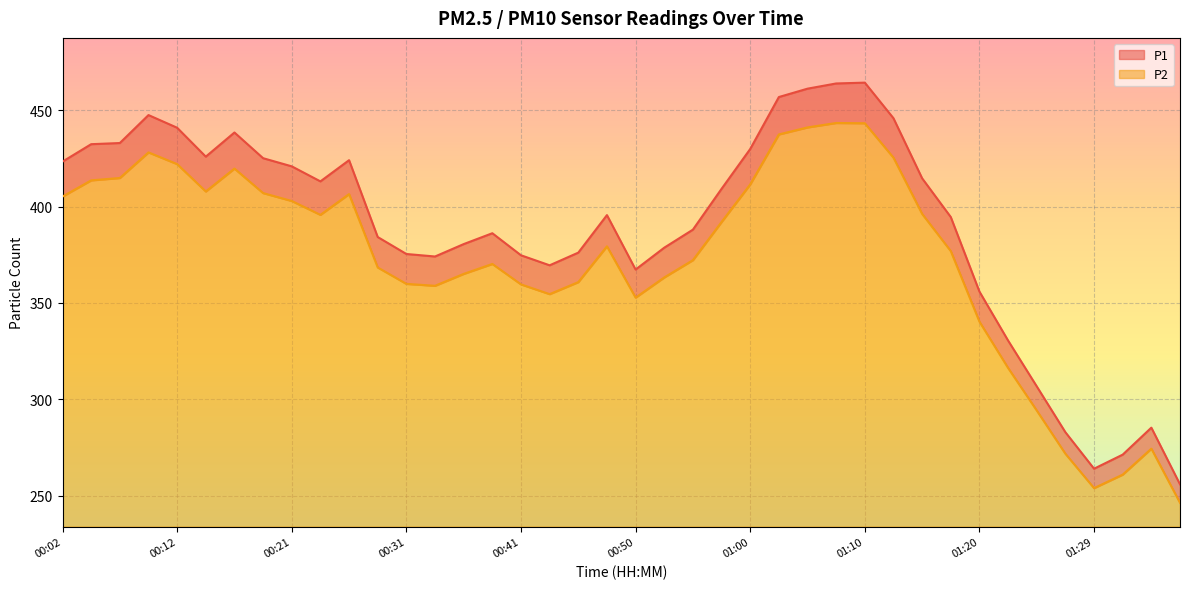

True or false: P2 has more than 2 interior local peaks.

True